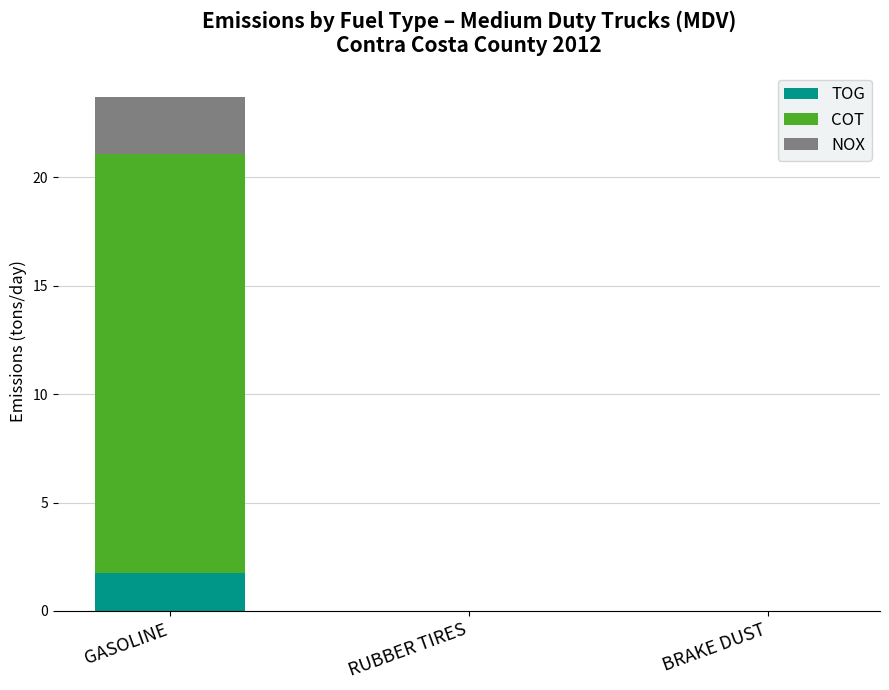

At which label does TOG reach its peak?

GASOLINE